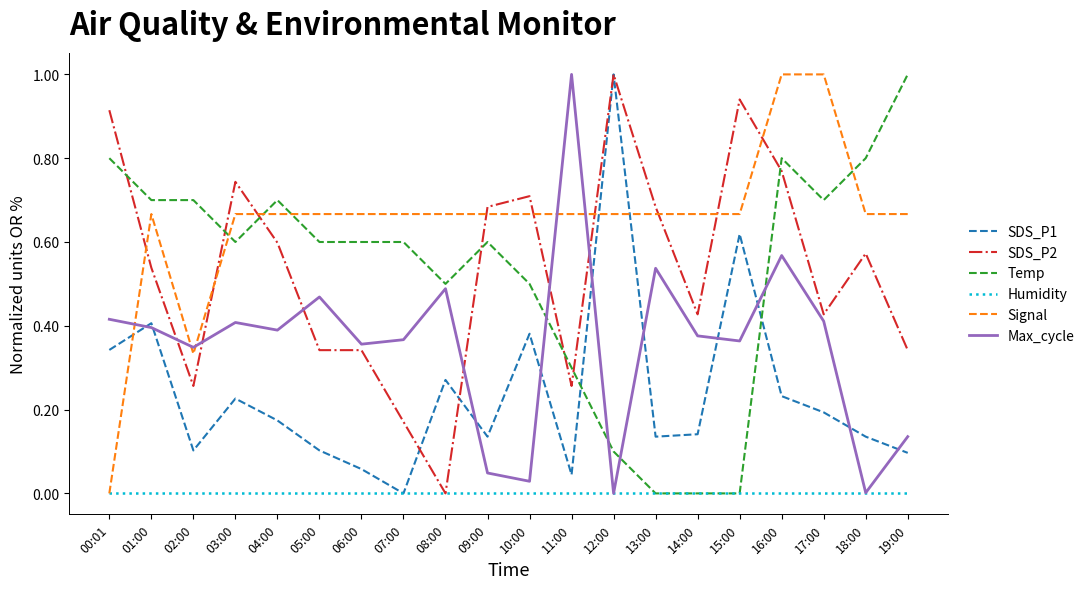

Which category has the lowest value in the SDS_P1 series?

07:00